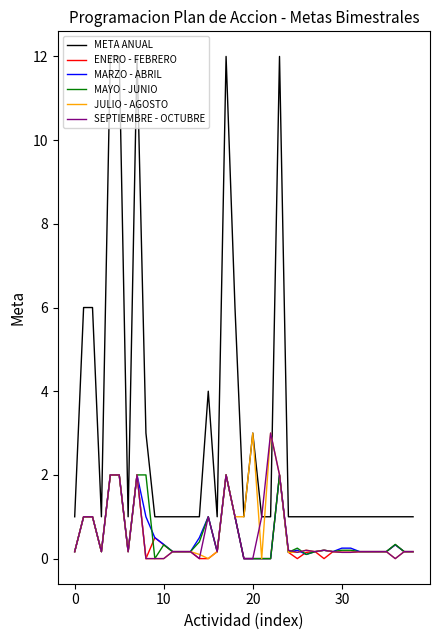

What is the sum of all MAYO - JUNIO values?

20.7